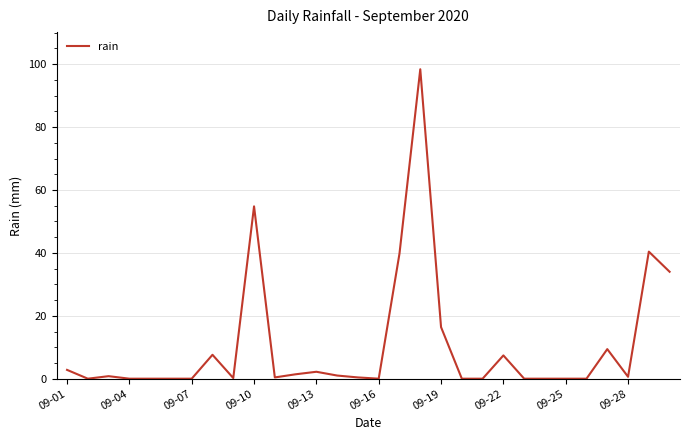

What is the greatest value displayed?

98.4